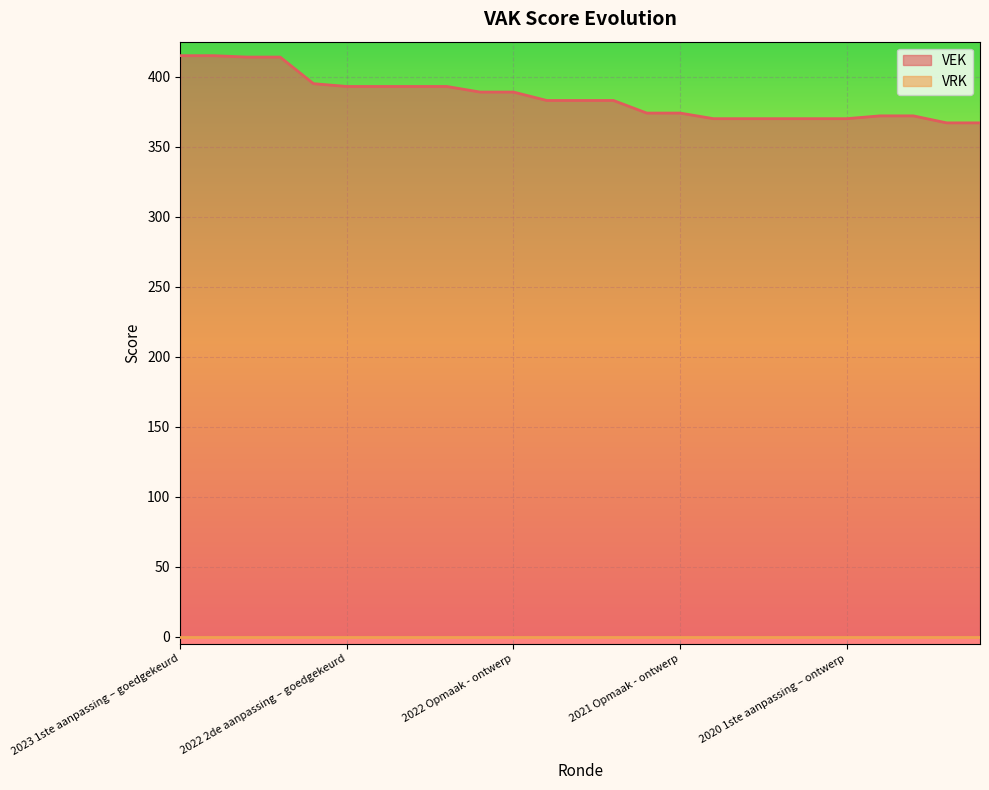

How many data points does each series have?

25